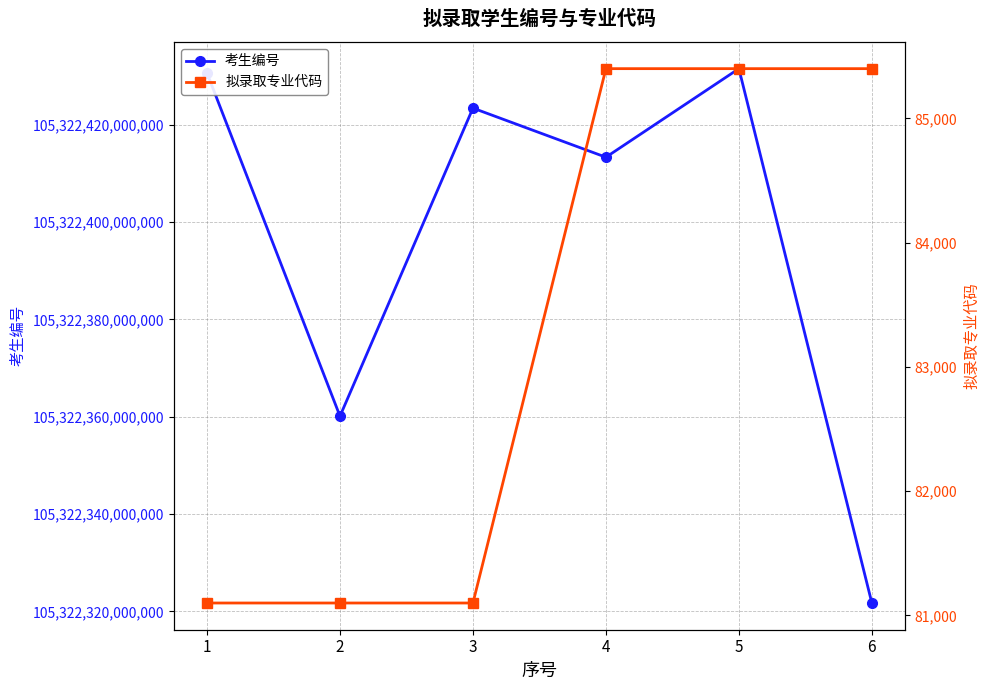

What is the difference between the 拟录取专业代码 values at 5 and 2?

4300